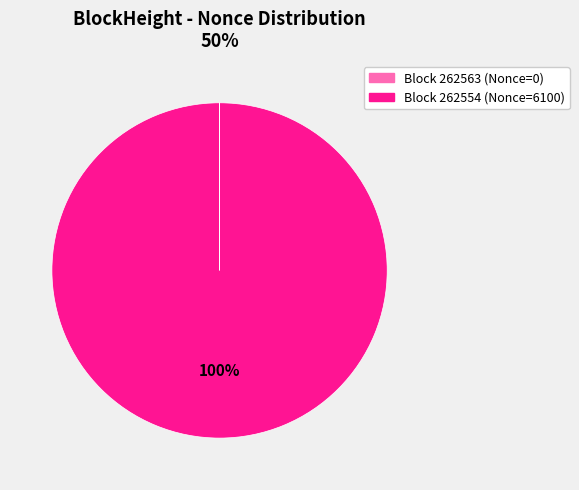

Is there any slice that represents more than half of the pie?

Yes